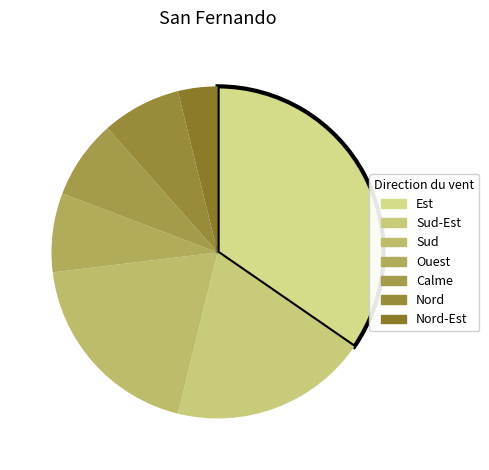

How many slices are in this pie chart?

7